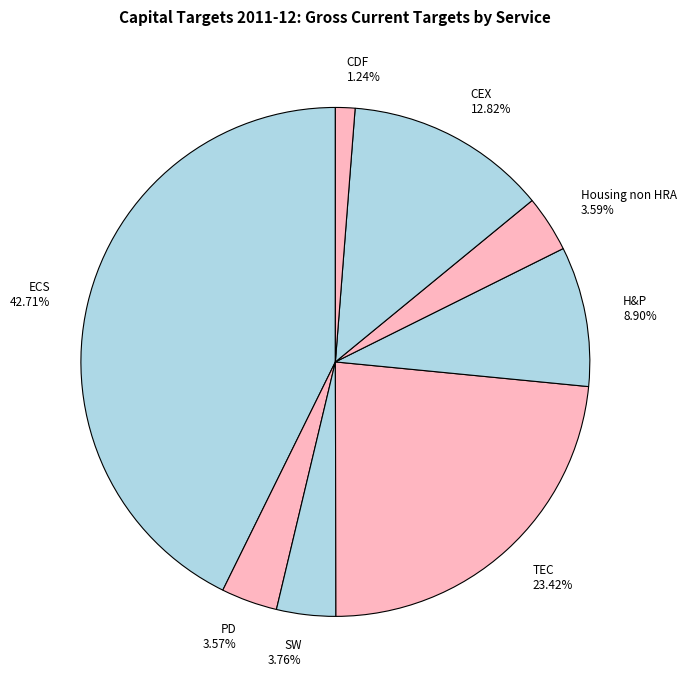

Count the number of slices in the pie.

8